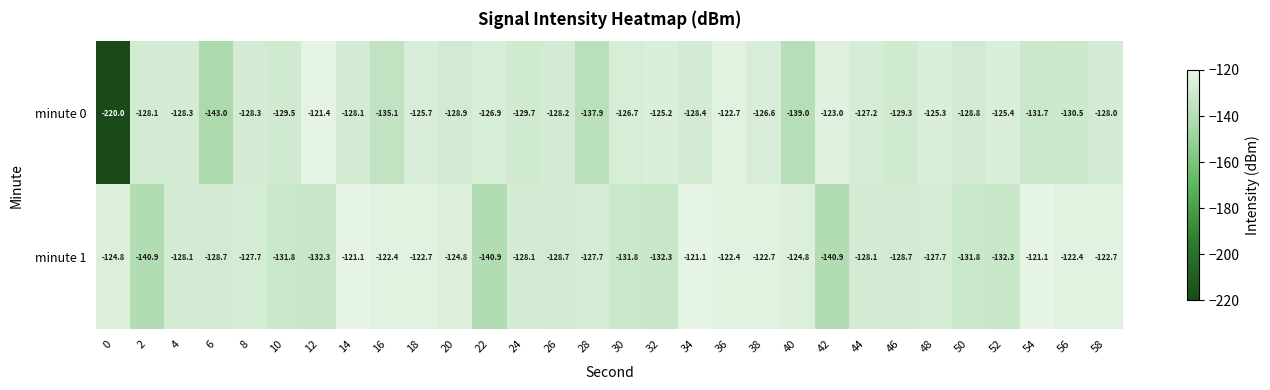

Which series has the largest total across all categories?

minute 1